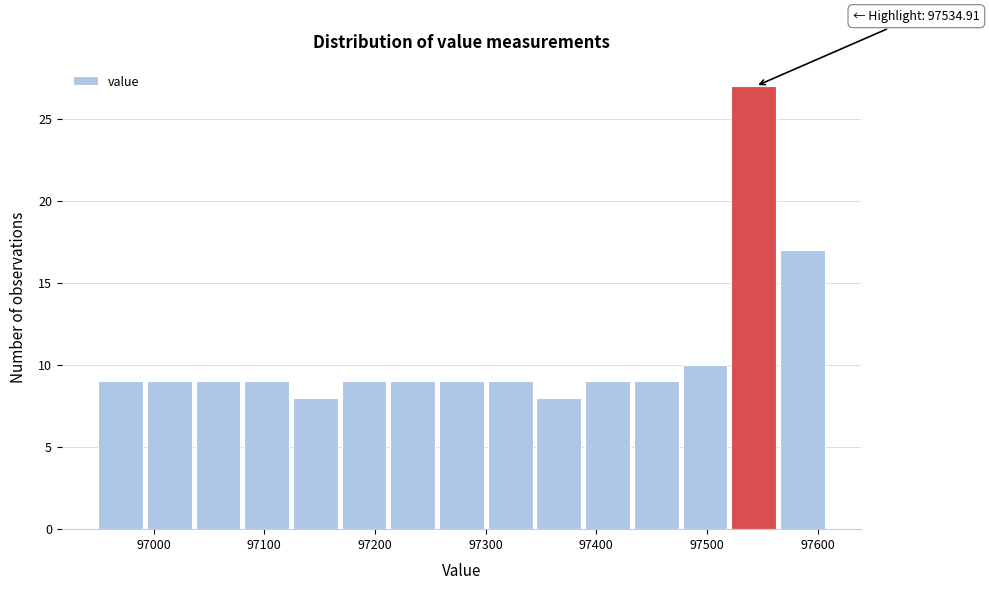

Over which range of the x-axis is the bar tallest?

97520 to 97570